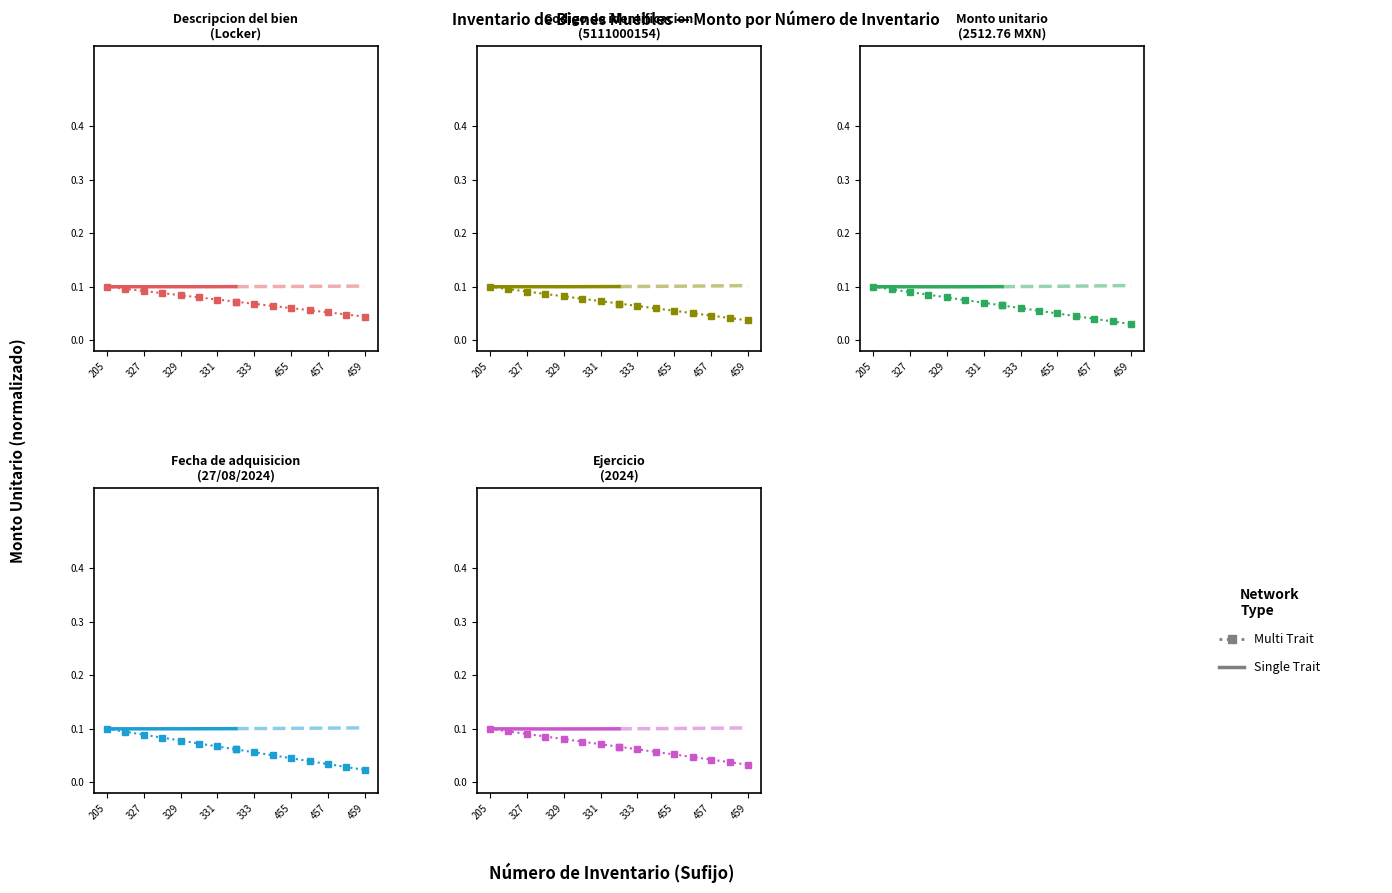

Is this an area chart (filled region under the line)?

No